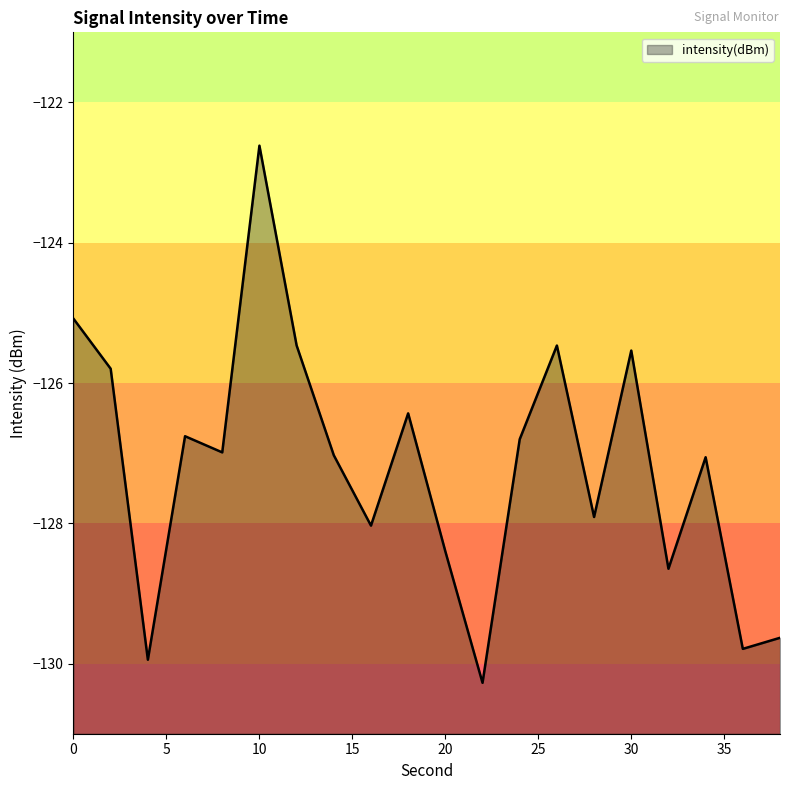

How many interior local valleys (lower than both neighbors) does the data have?

7